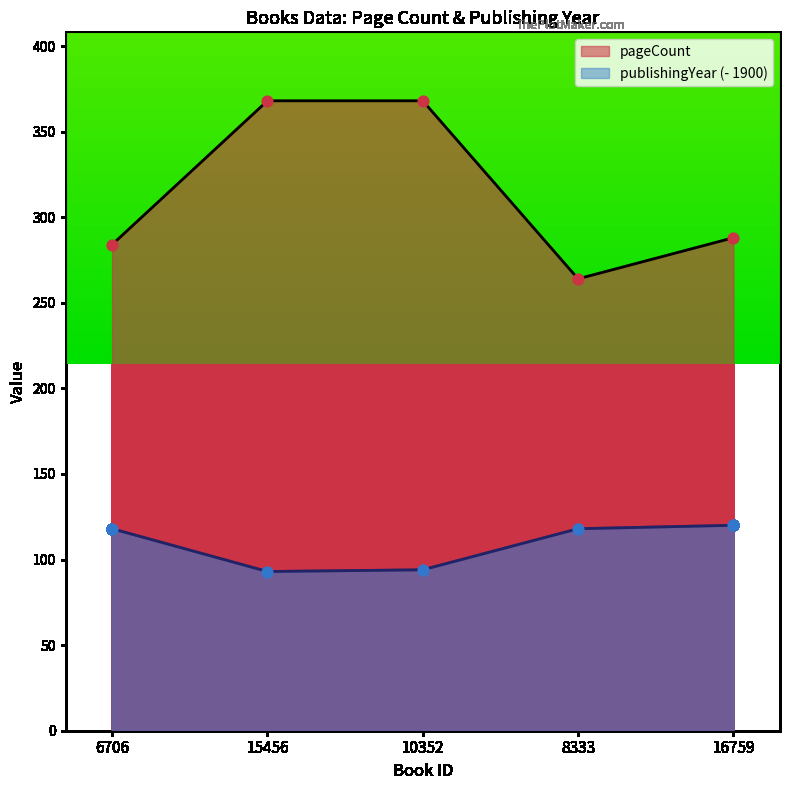

Which series has the largest Y range (max minus min)?

pageCount